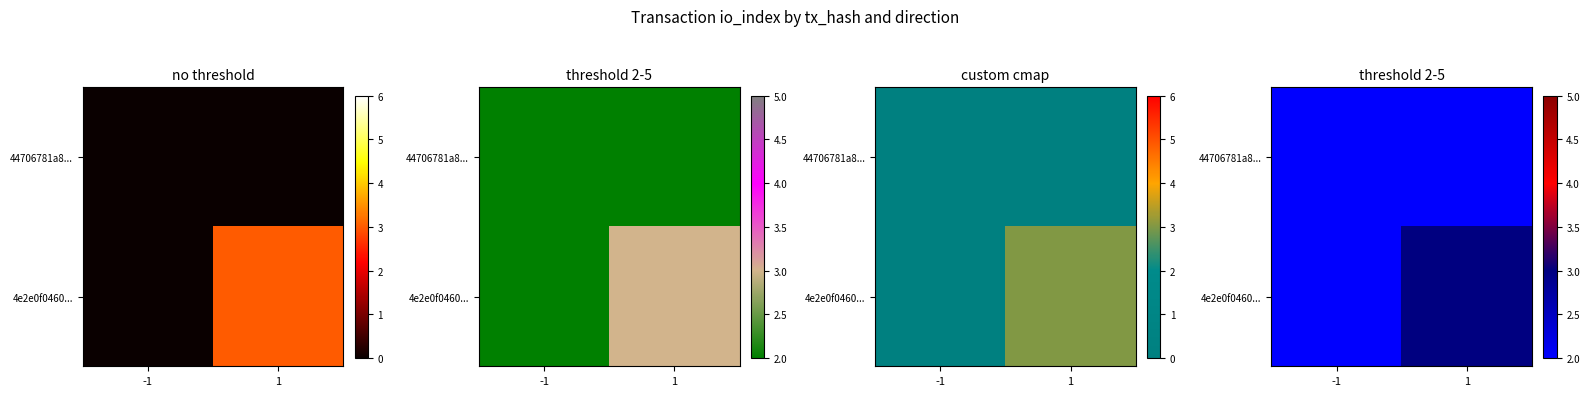

Which series changed the most between -1 and 1?

4e2e0f0460...